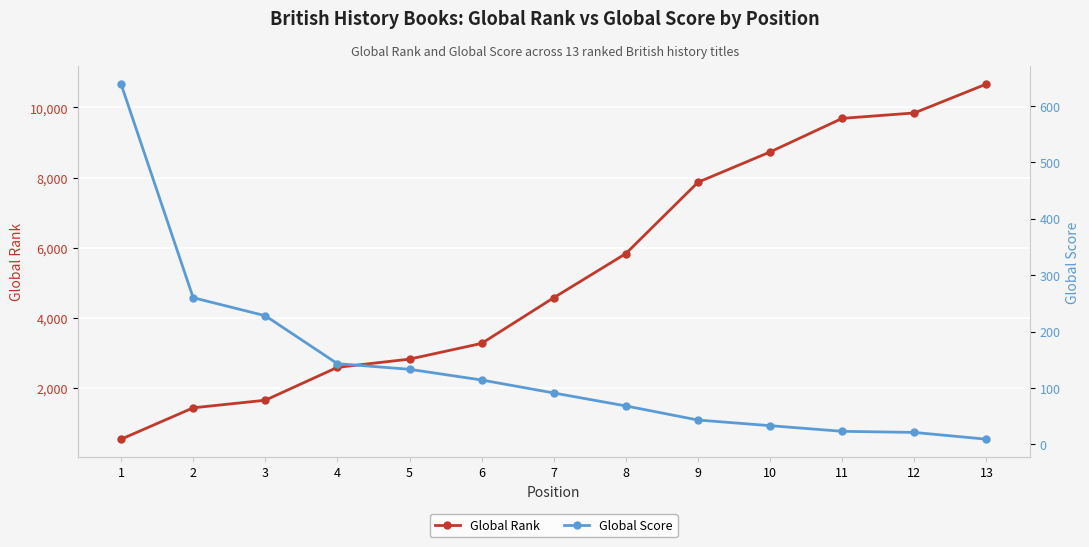

Where do Global Rank and Global Score first cross each other?

1 and 2